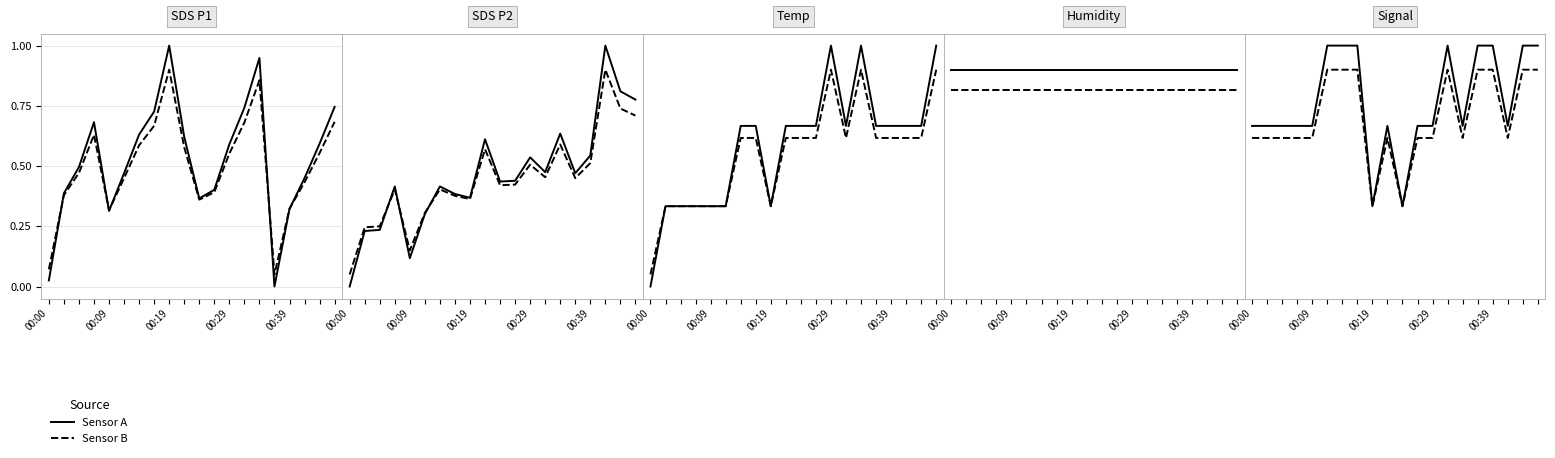

What is the sum of the 2021 Sensor B values at 00:29 and 11?

1.2